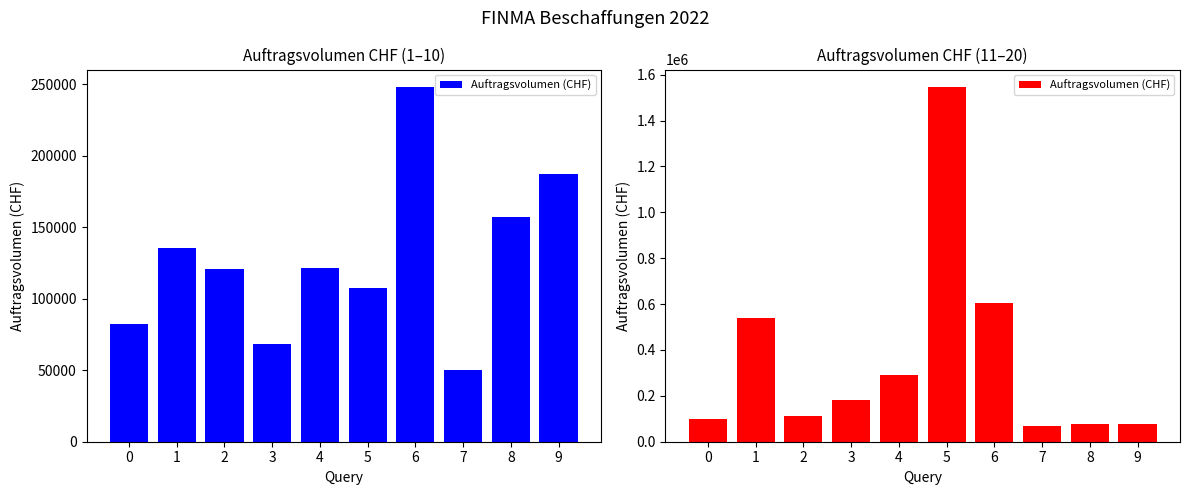

Where is the data nearest to the value 806407?

6